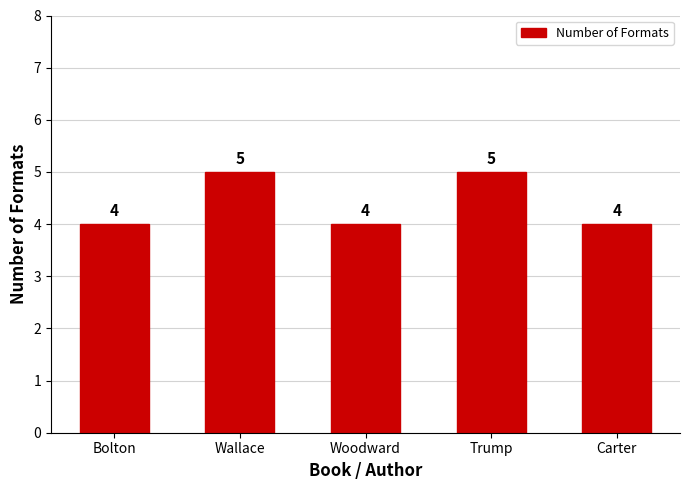

Reading right to left, list all the values displayed in this chart.

4	5	4	5	4